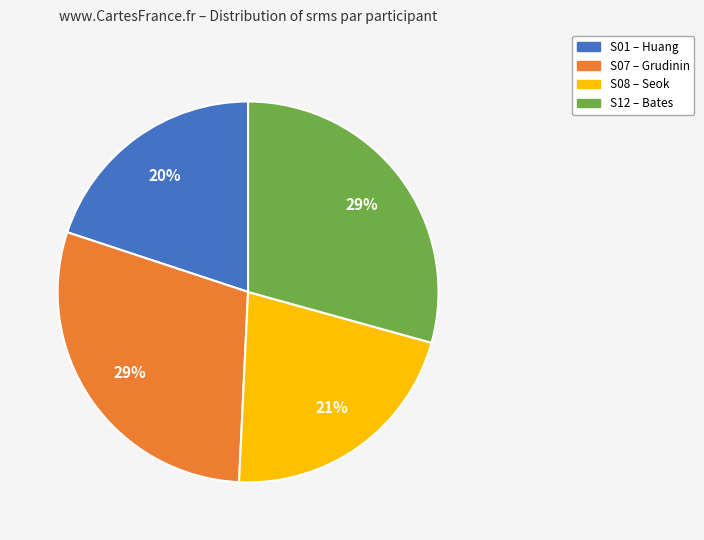

Between S12 – Bates and S01 – Huang, which is larger?

S12 – Bates